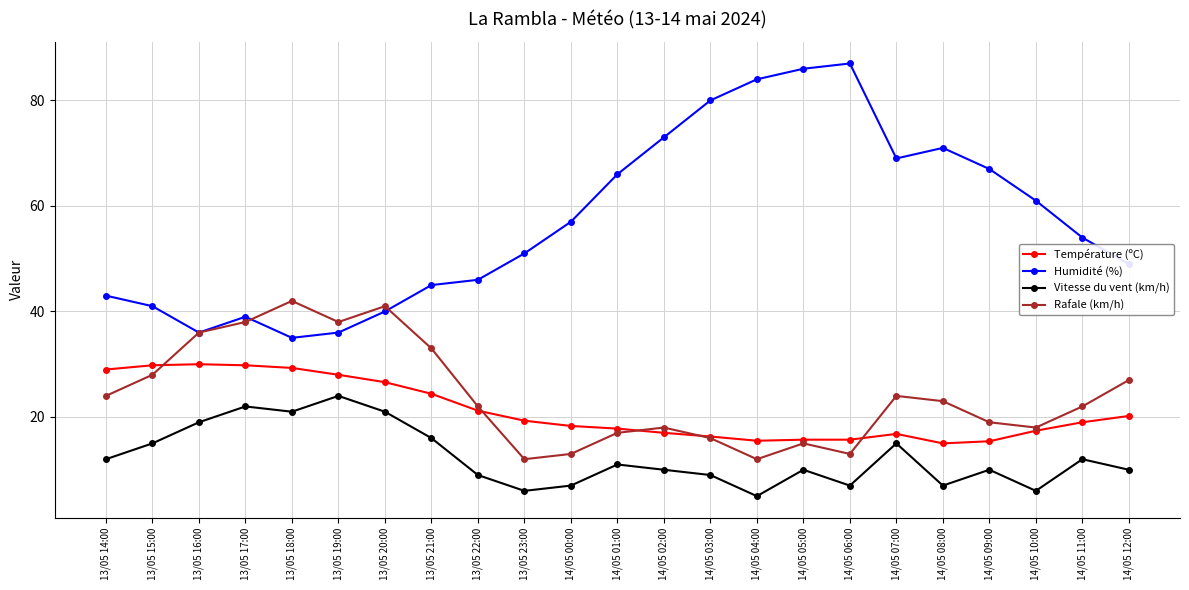

At which category does Humidité (%) reach its first local peak?

13/05 17:00